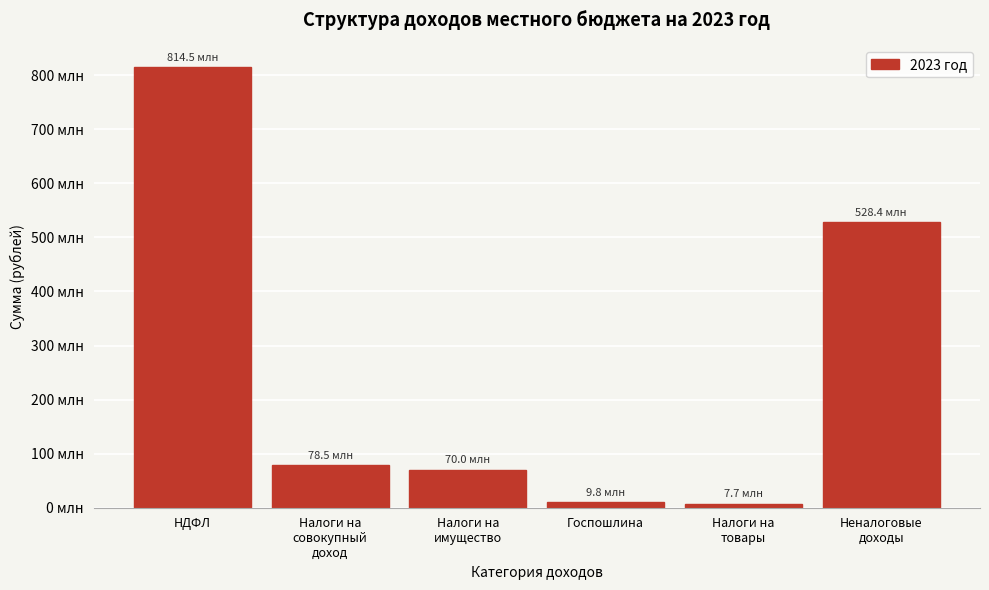

Are the bars horizontal?

No